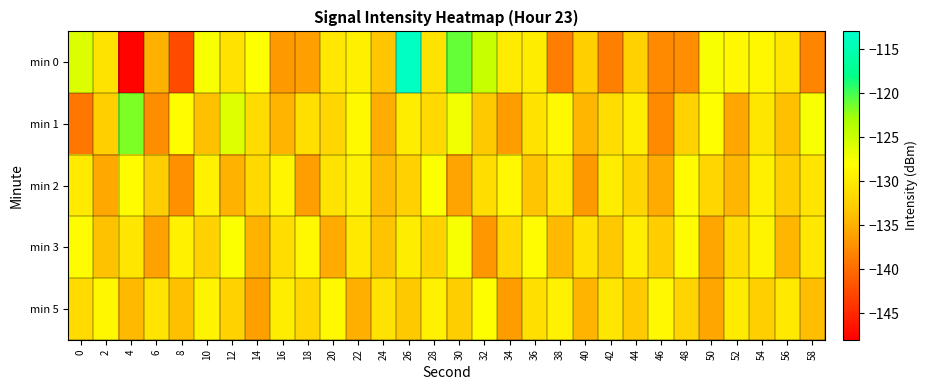

At 0, list the series in order from largest to smallest.

min 0, min 3, min 2, min 5, min 1